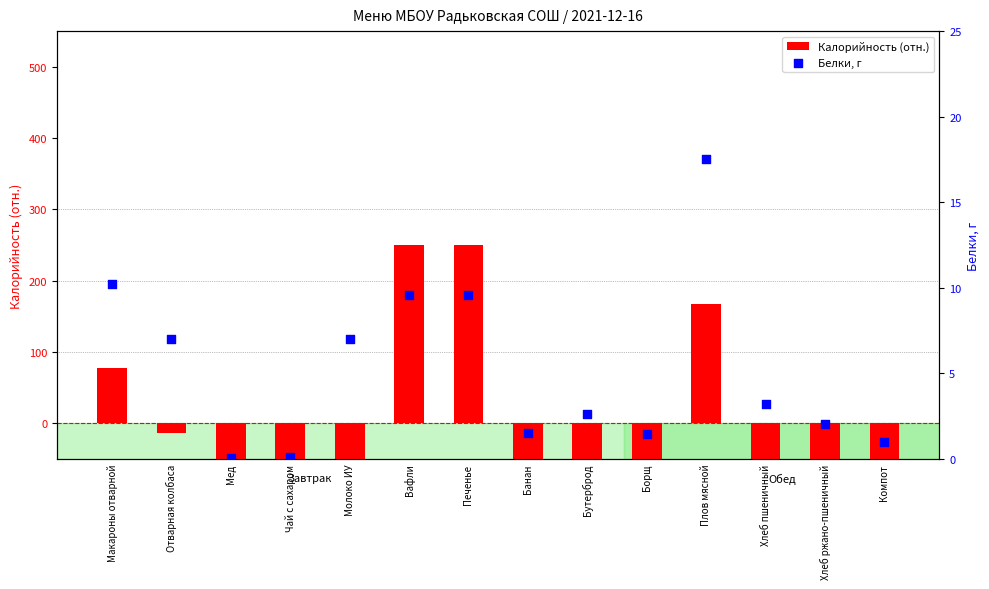

At which category is the sum across all series the highest?

Вафли